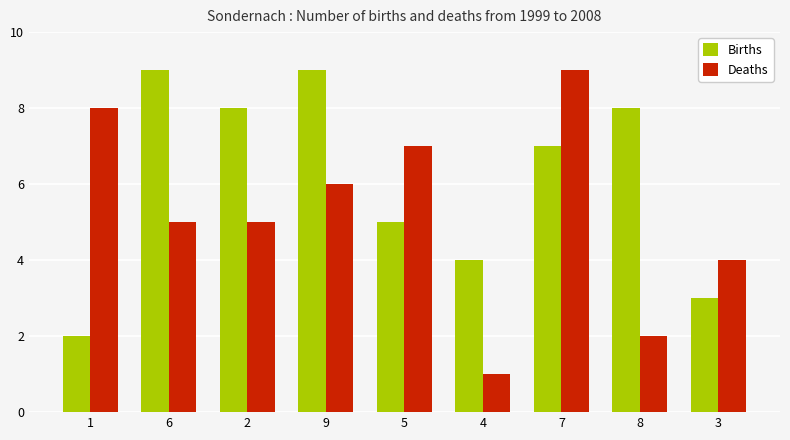

Which series has the widest spread of values?

Deaths